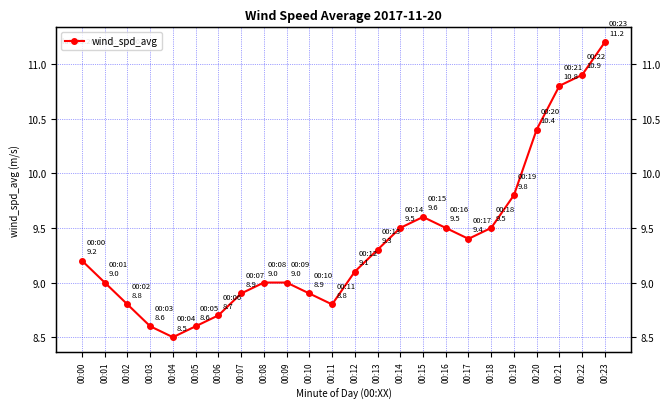

Which category has the highest value across all series?

00:23